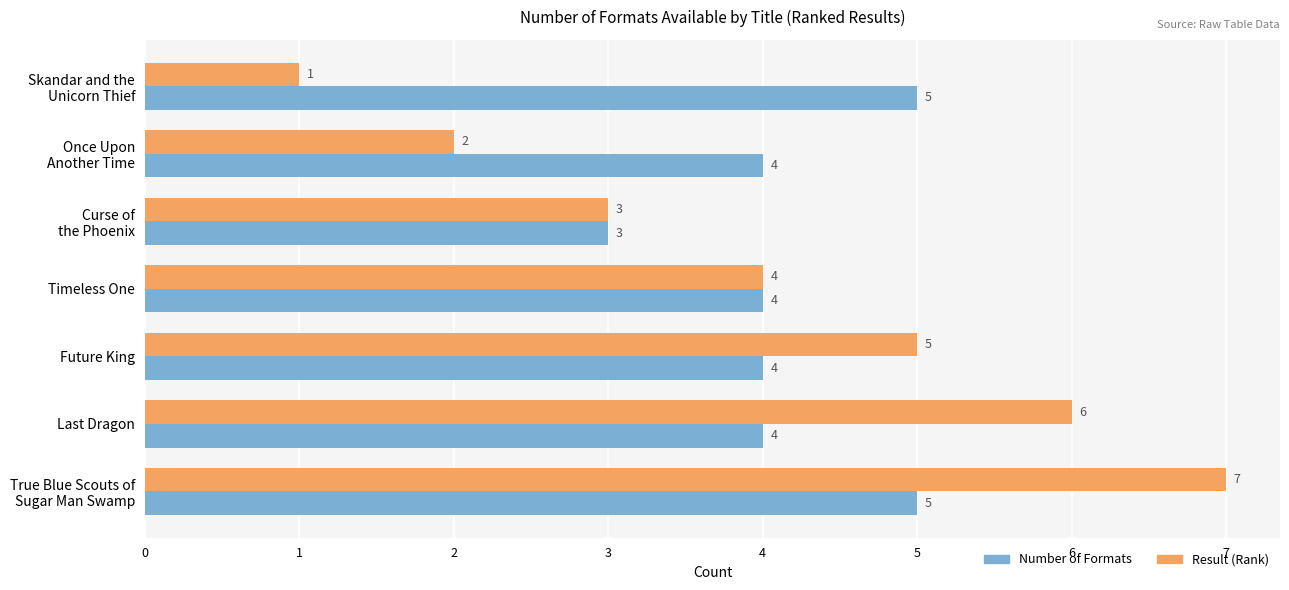

Which series has the largest range (max minus min)?

Result (Rank)